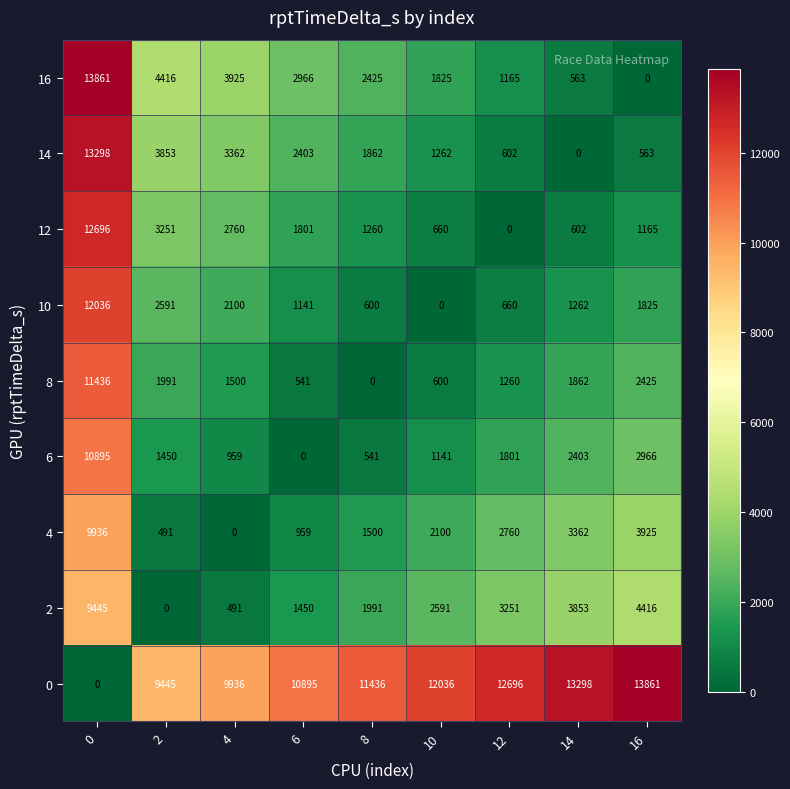

What is the difference between the highest and lowest values at 0?

13861